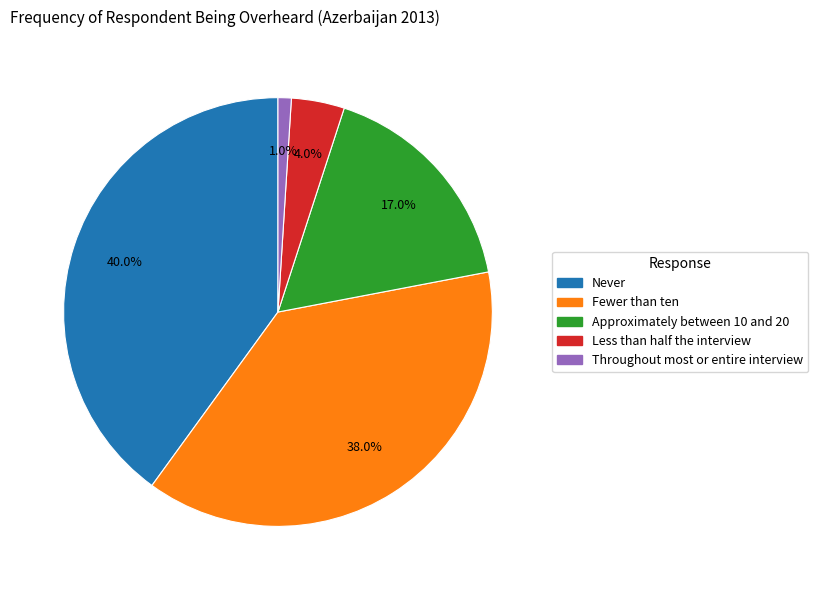

Combined, do Fewer than ten and Approximately between 10 and 20 account for over 50%?

Yes